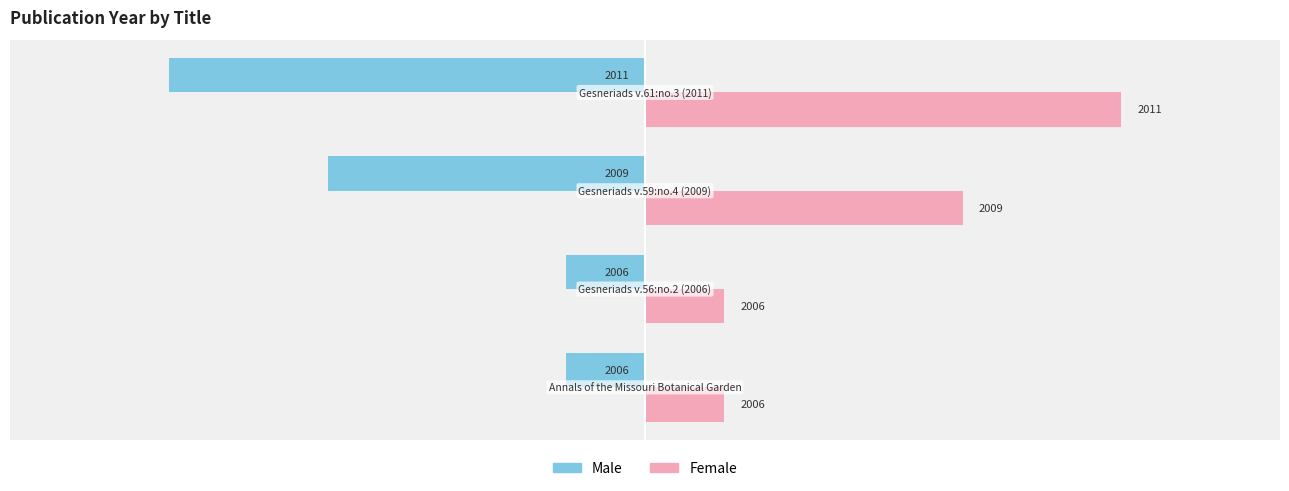

What are all the series names shown in the legend?

Male, Female